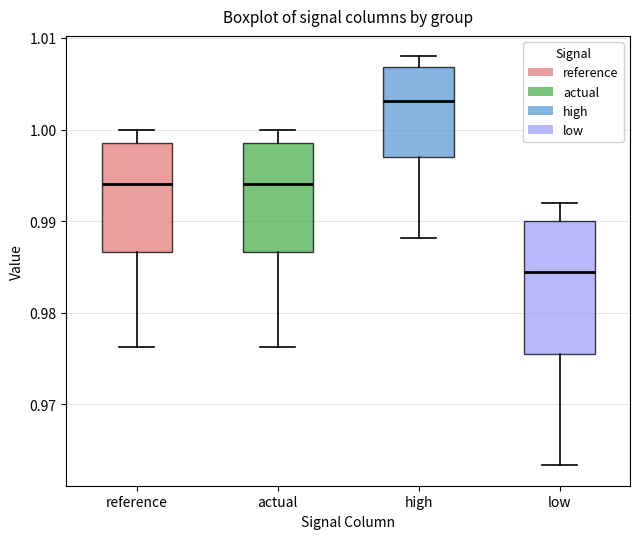

Where is the upper edge of the box for low on the y-axis? The values are not printed on the chart, so give them approximately, as read against the axis.

0.990